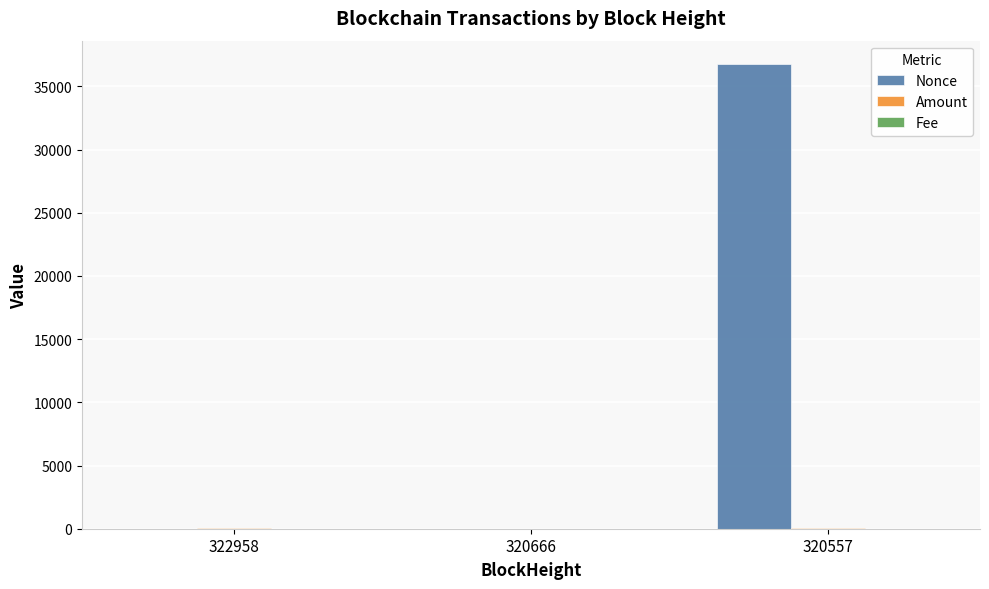

Which label corresponds to the largest value in the chart?

320557